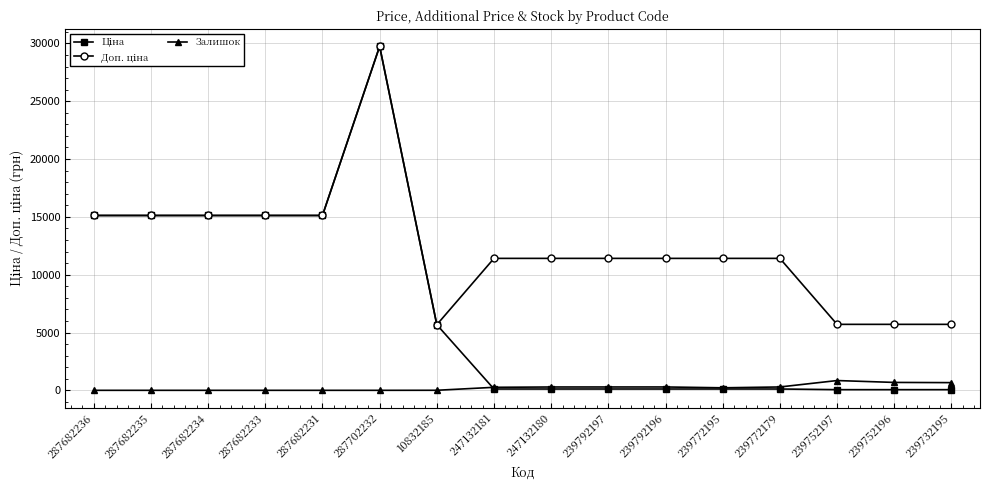

What is the sum of the Залишок values at 287682236 and 10832185?

4.0